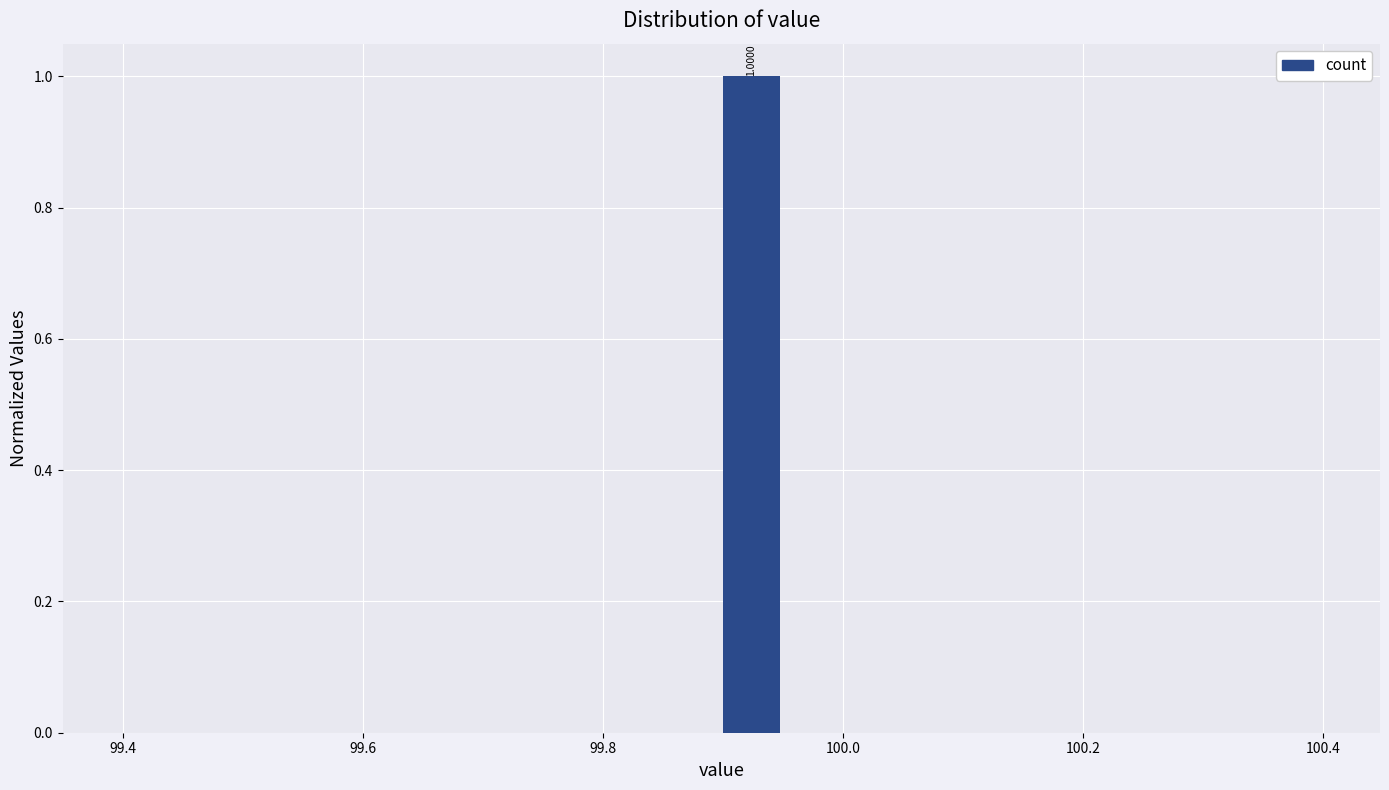

Around what value on the x-axis is the tallest bar? Give the approximate position of its centre, as read against the axis.

99.92